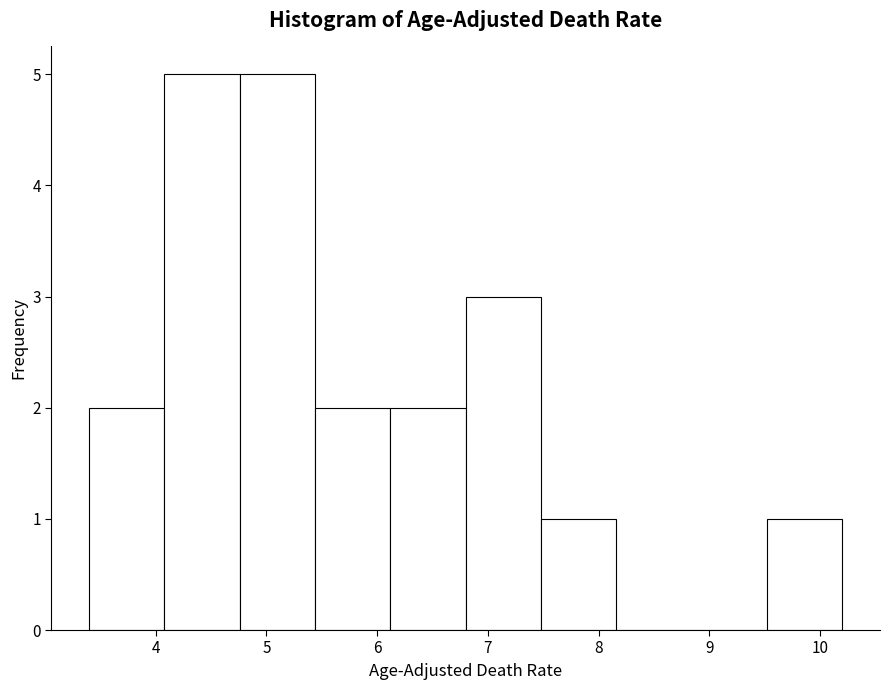

Reading left to right, list every bar in this chart as the range it spans on the x-axis followed by its height. Neither the bar edges nor the heights are printed on the chart, so give them approximately, as read against the axes.

3.40 to 4.08: 2
4.08 to 4.76: 5
4.76 to 5.44: 5
5.44 to 6.12: 2
6.12 to 6.80: 2
6.80 to 7.48: 3
7.48 to 8.16: 1
8.16 to 8.84: 0
8.84 to 9.52: 0
9.52 to 10.20: 1